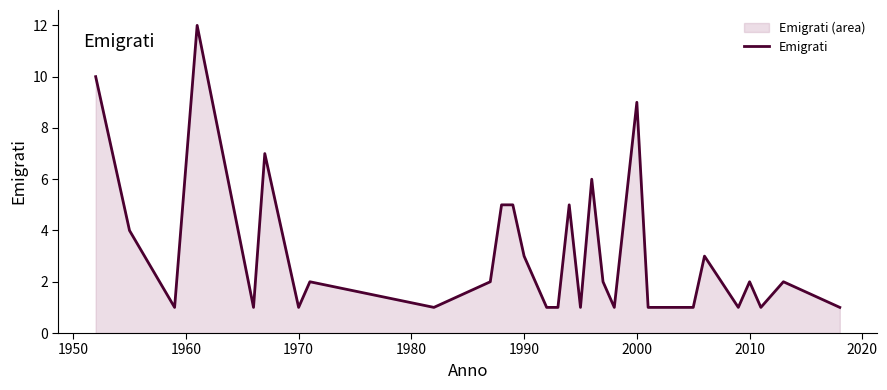

Does the chart display data point markers on the line(s)?

No